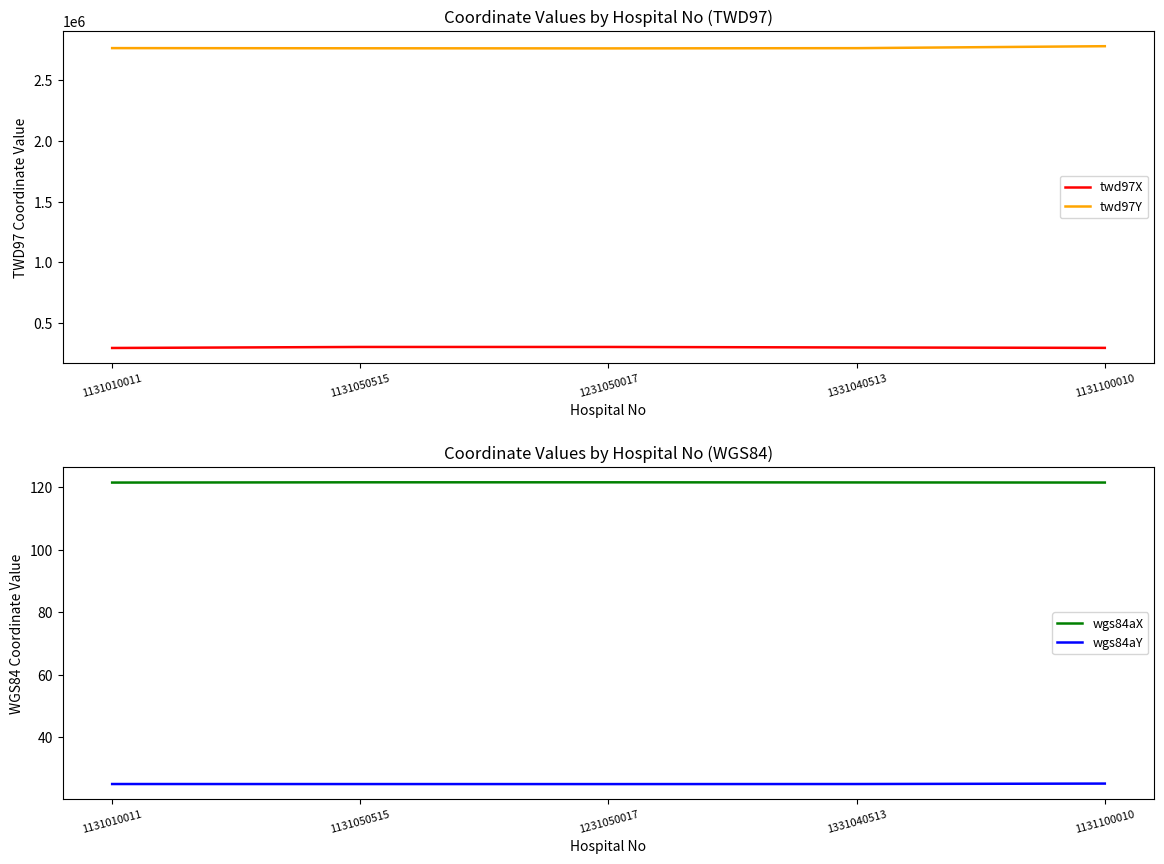

Rank the series at 1131050515 from highest to lowest value.

twd97Y, twd97X, wgs84aX, wgs84aY